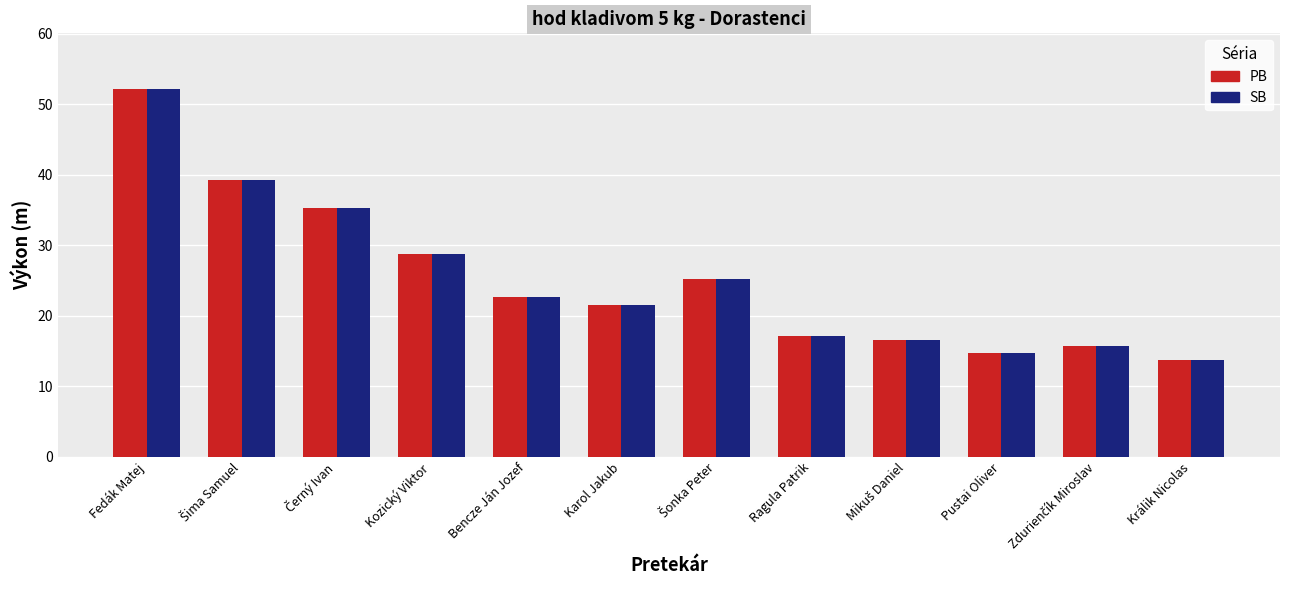

How many series are shown in this chart?

2